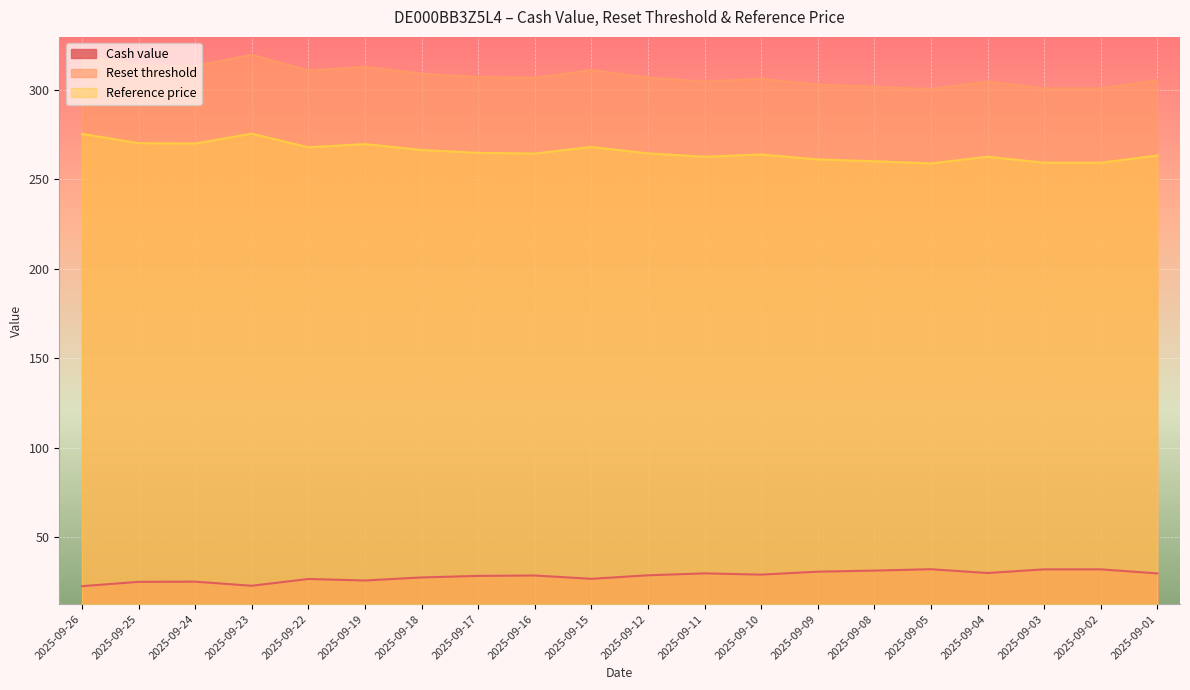

True or false: Cash value and Reference price cross at least once.

False